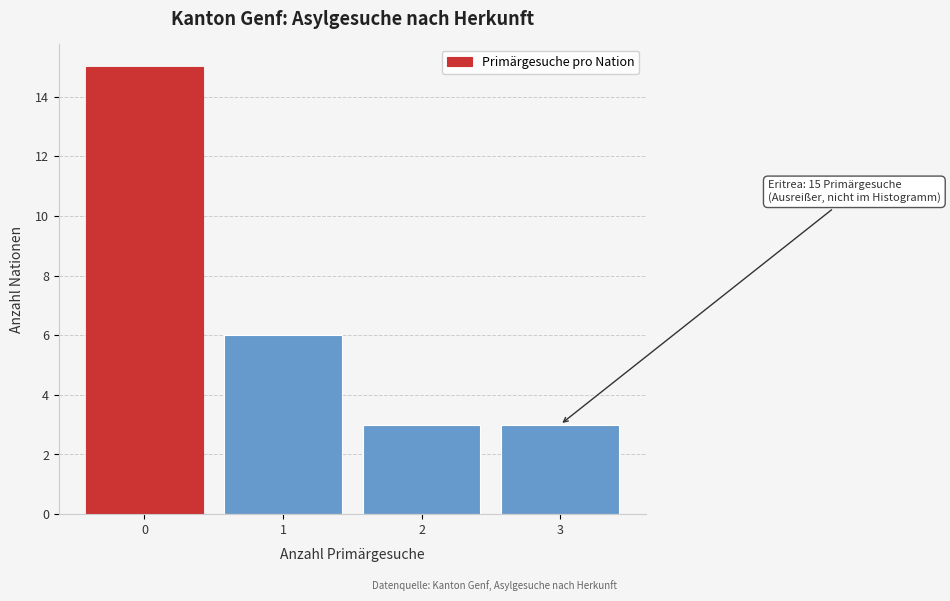

Over which range of the x-axis is the bar tallest?

-0.5 to 0.5